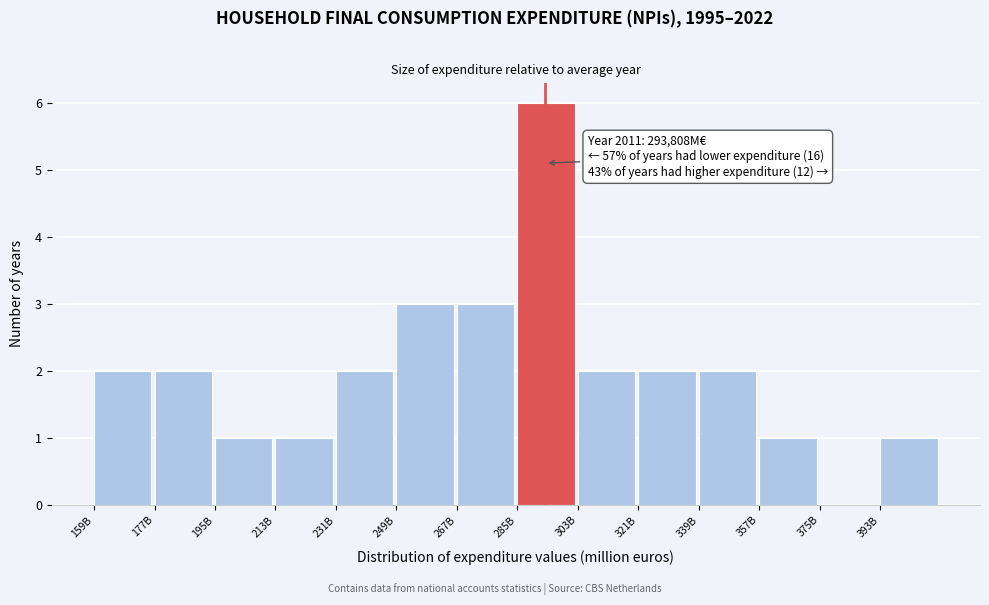

Reading right to left, what are all the values shown in this chart?

393B=1	375B=0	357B=1	339B=2	321B=2	303B=2	285B=6	267B=3	249B=3	231B=2	213B=1	195B=1	177B=2	159B=2